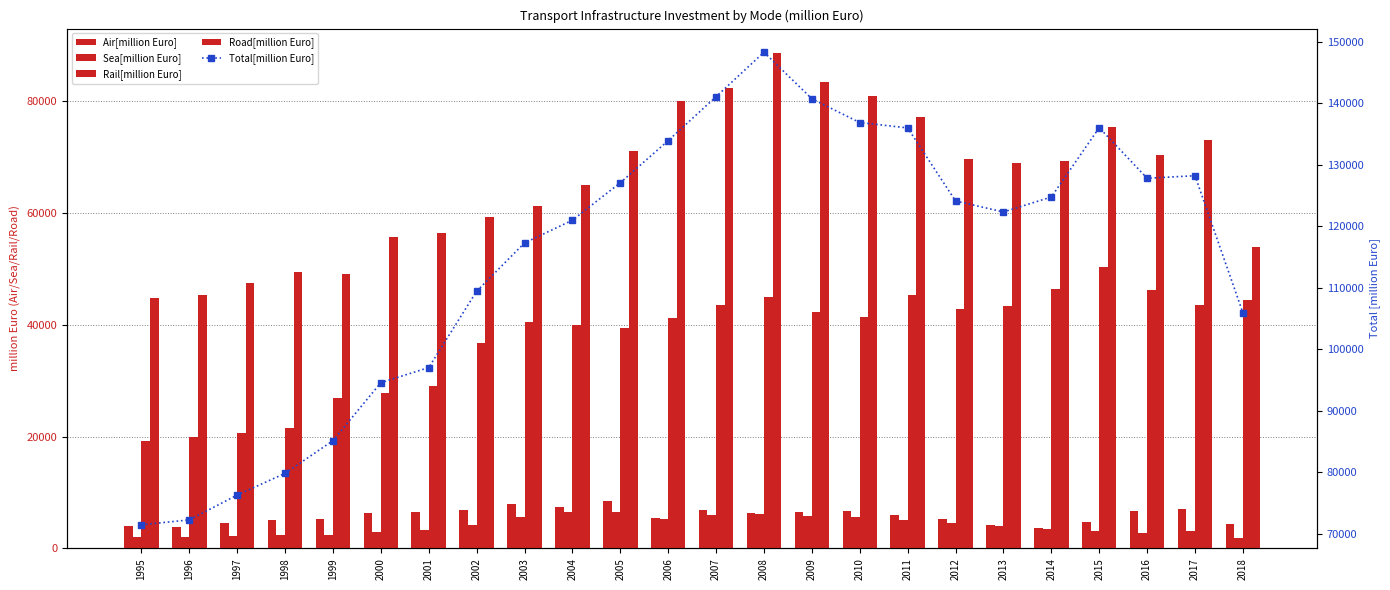

Rank the series by their maximum value, from highest to lowest.

Total[million Euro], Road[million Euro], Rail[million Euro], Air[million Euro], Sea[million Euro]